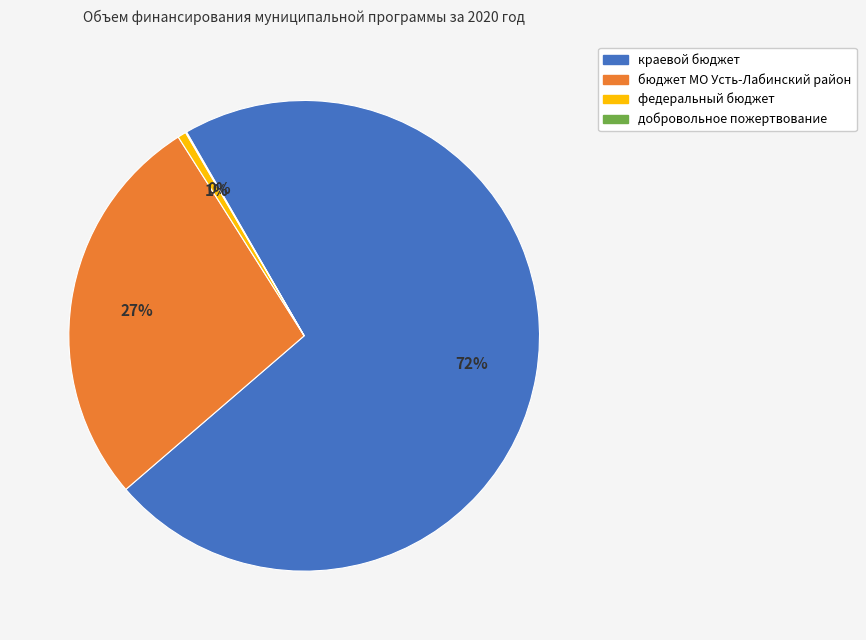

Which slice is the largest?

краевой бюджет